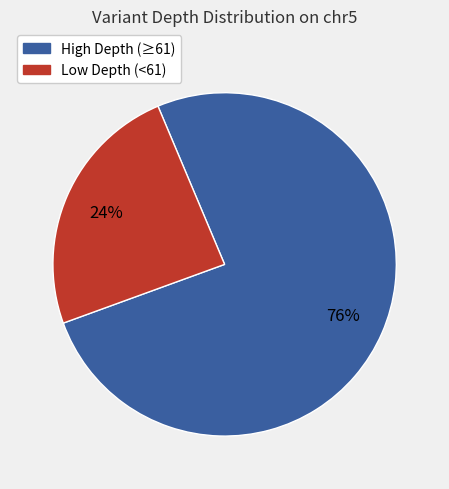

To the nearest percent, what is the difference between the largest and smallest slice percentages?

52%